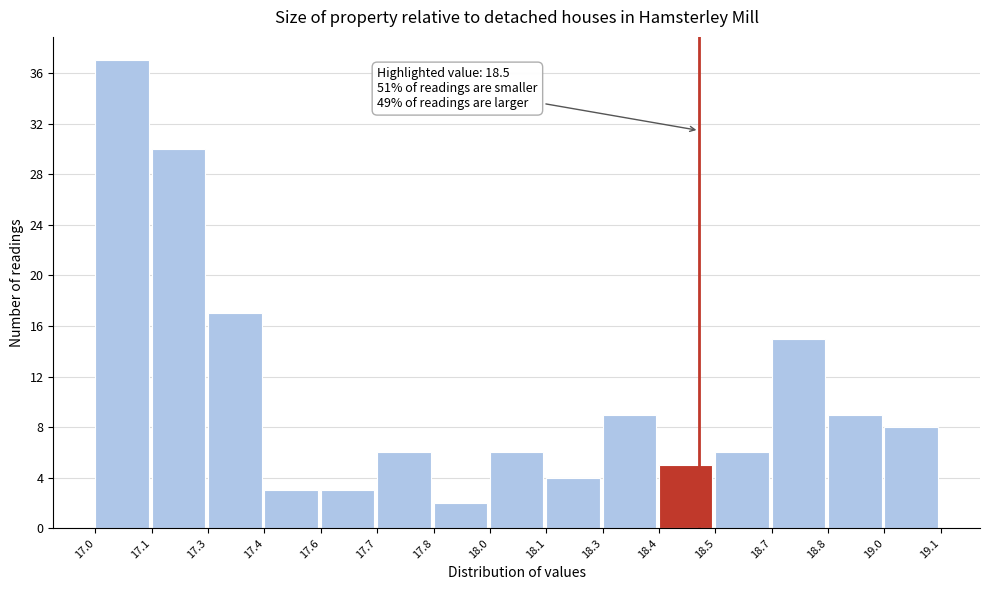

Reading left to right, extract all data points from this chart.

37	30	17	3	3	6	2	6	4	9	5	6	15	9	8